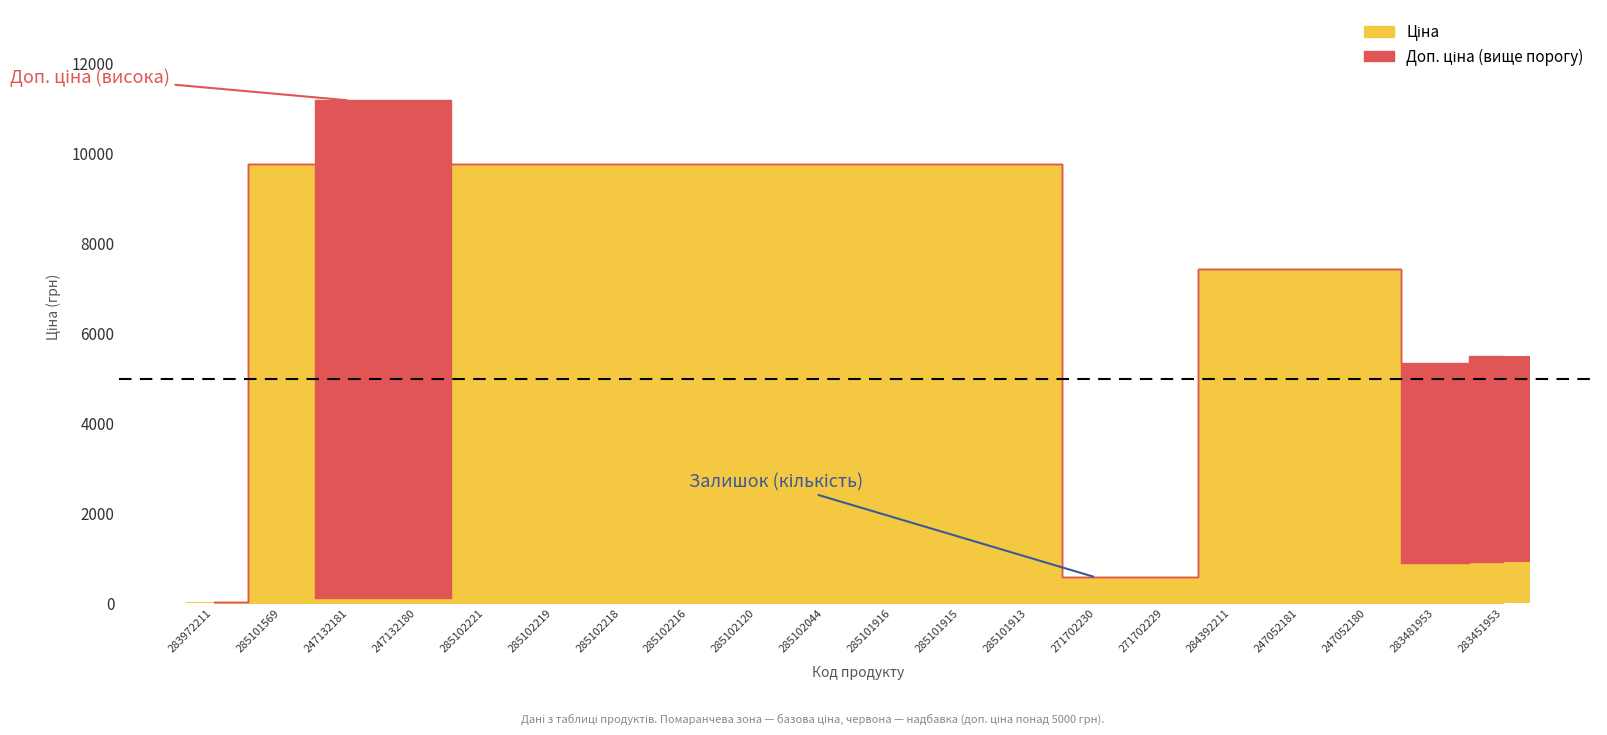

Which has a higher value, 247052180 or 283972211?

247052180